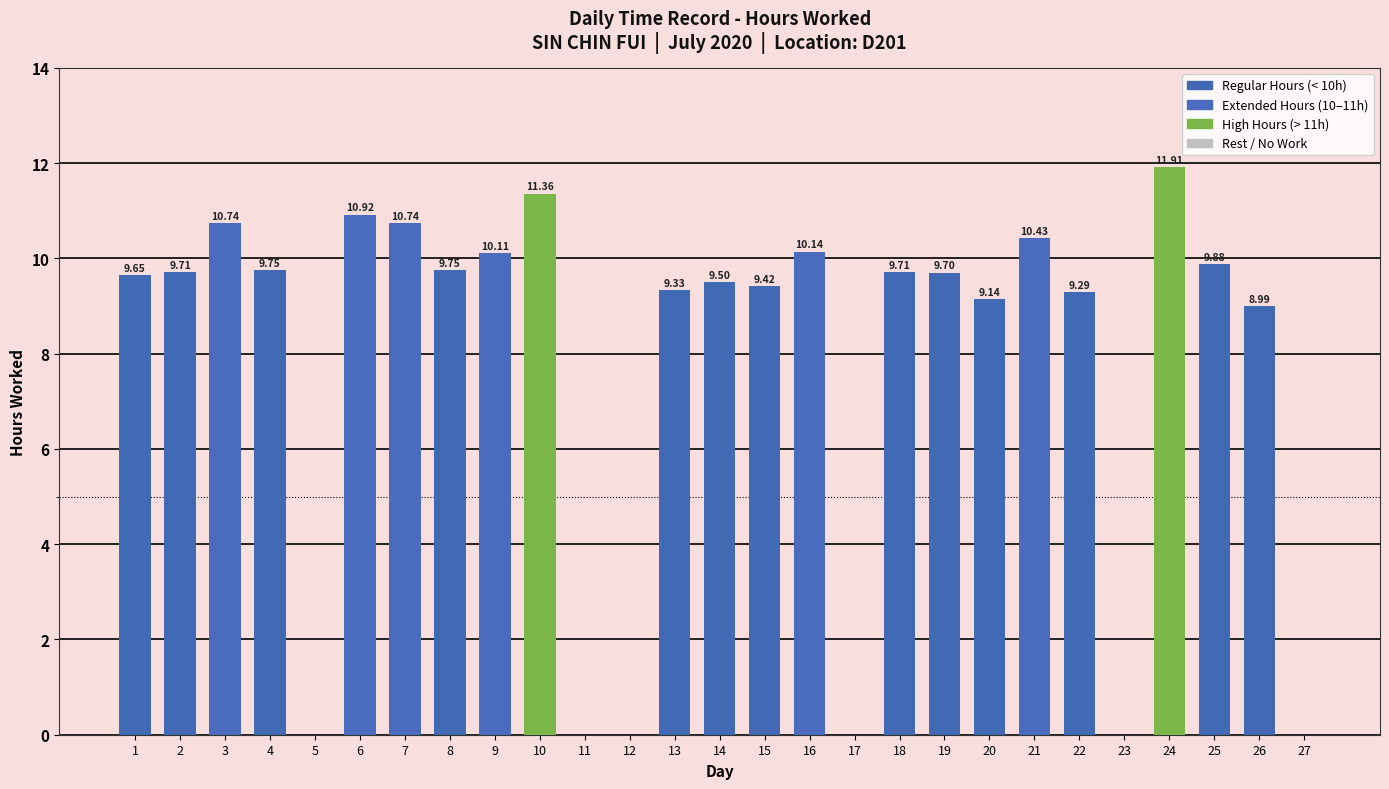

What is the sum of all values?

210.2